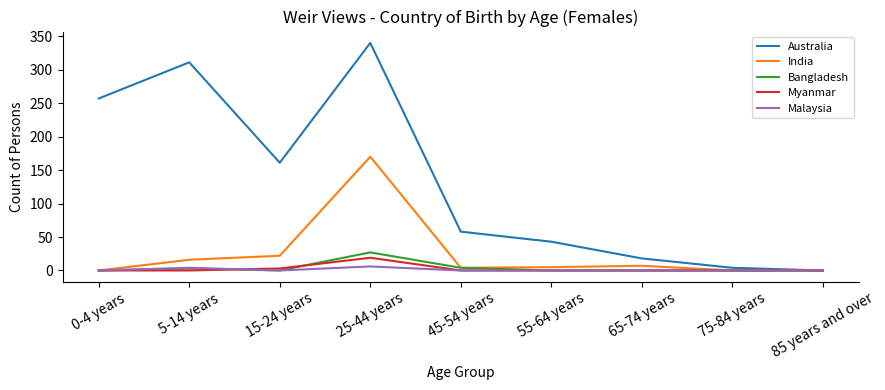

Is the value of Myanmar at 25-44 years greater than the value of Bangladesh at 55-64 years?

Yes